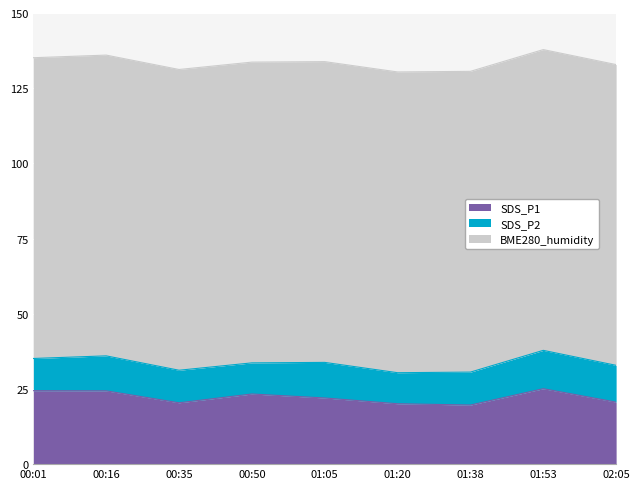

How many data points does each series have?

9